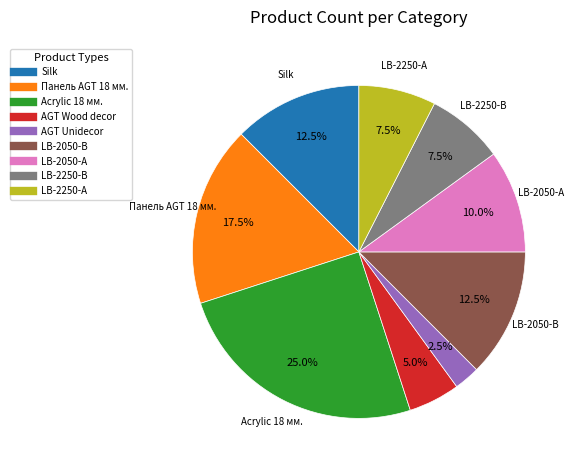

Is there a majority slice in this chart?

No